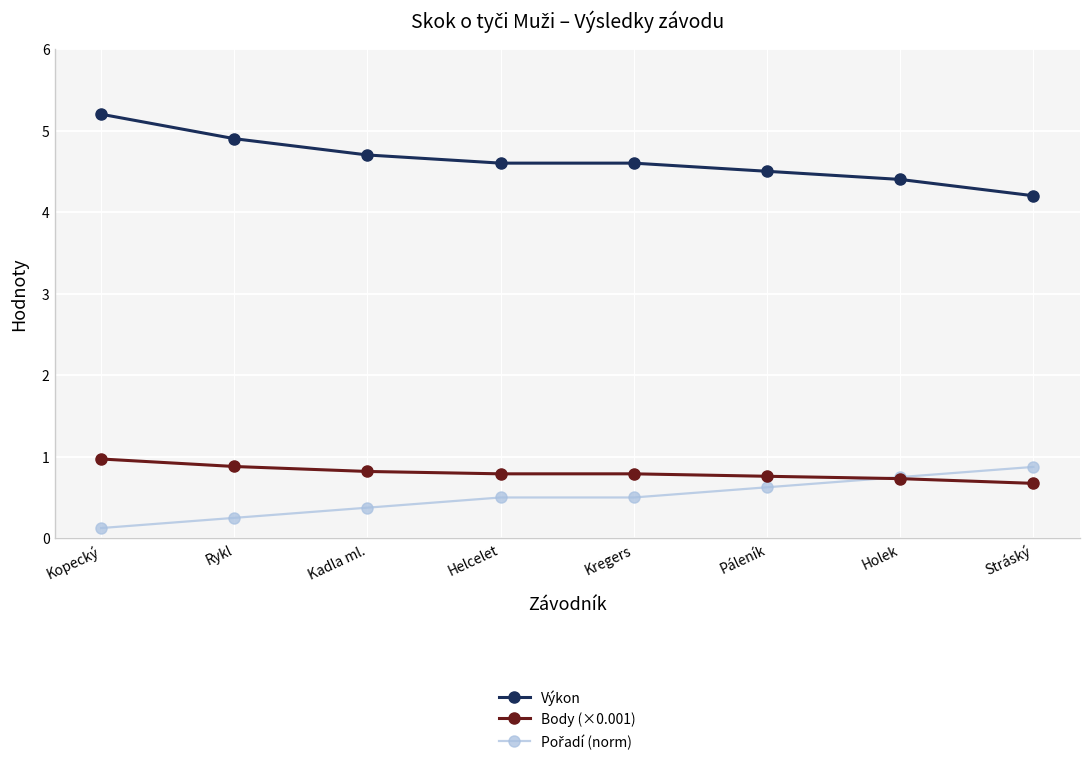

Is it true that Výkon equals 6.3 at Kregers?

False